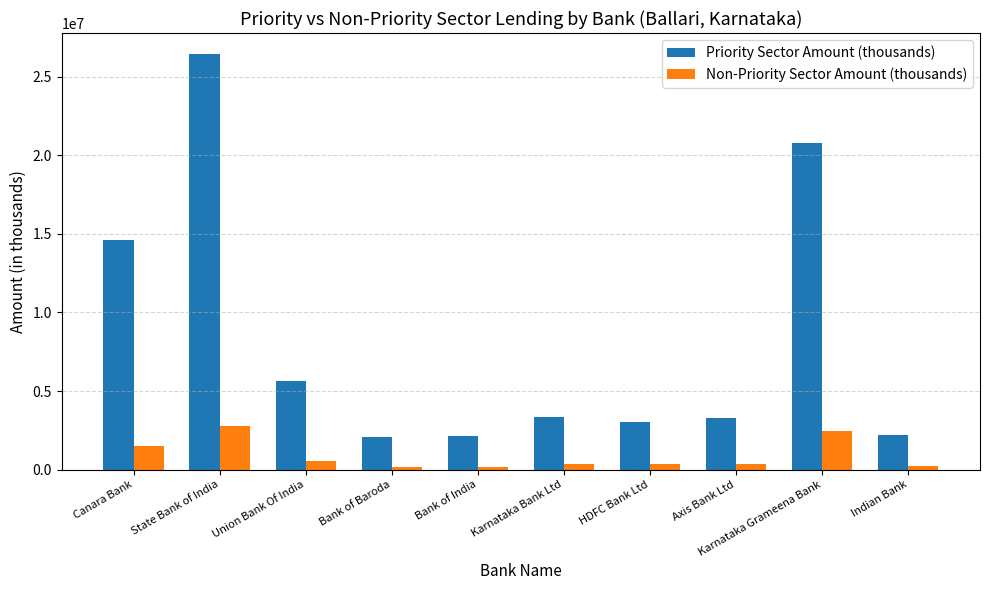

How many bars are there in each group?

2